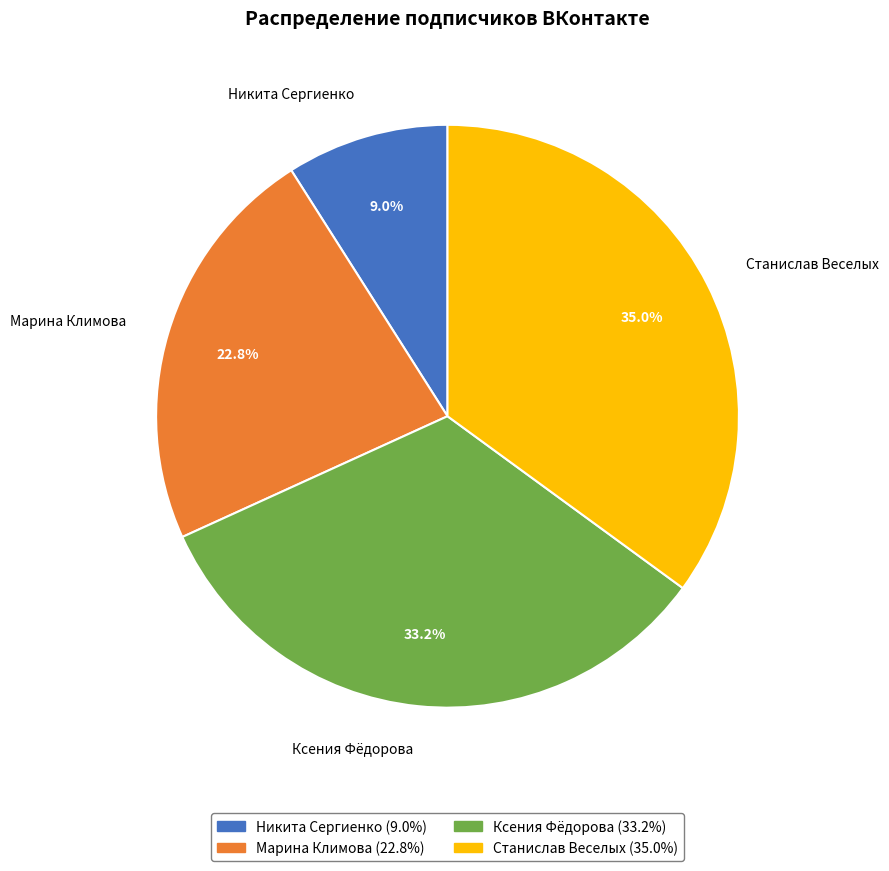

To the nearest percent, what percentage of the pie is Ксения Фёдорова?

33%